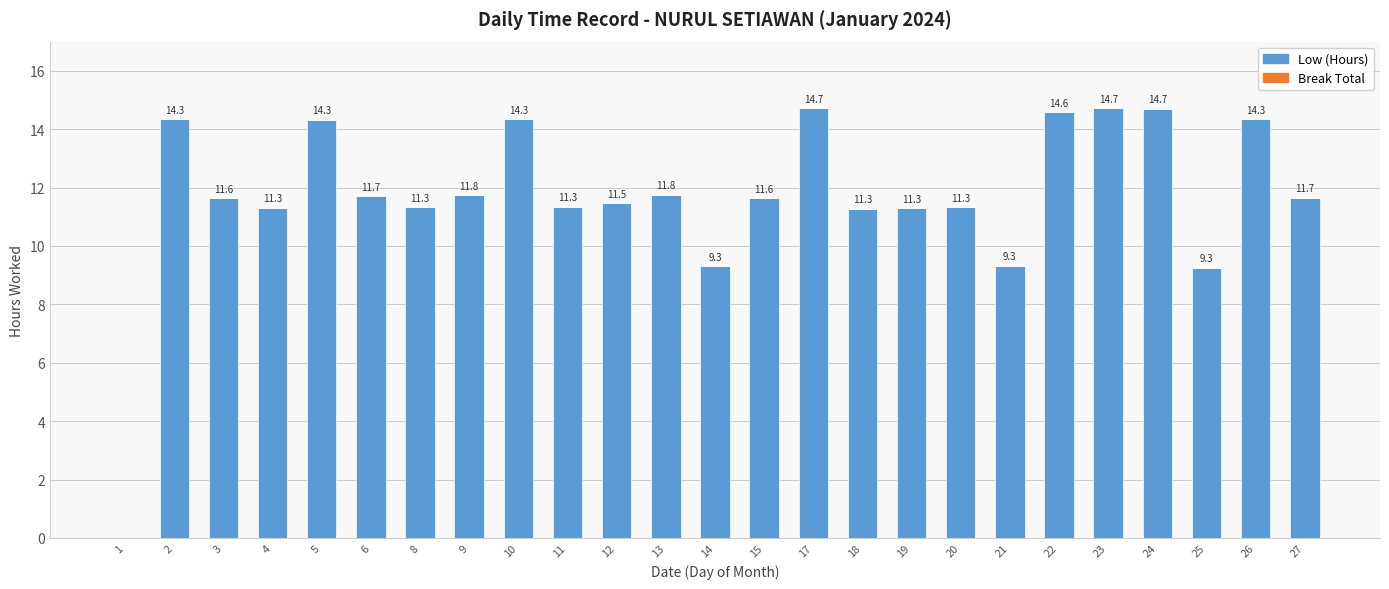

What is the ratio of the value at 11 to the value at 6?

1.0